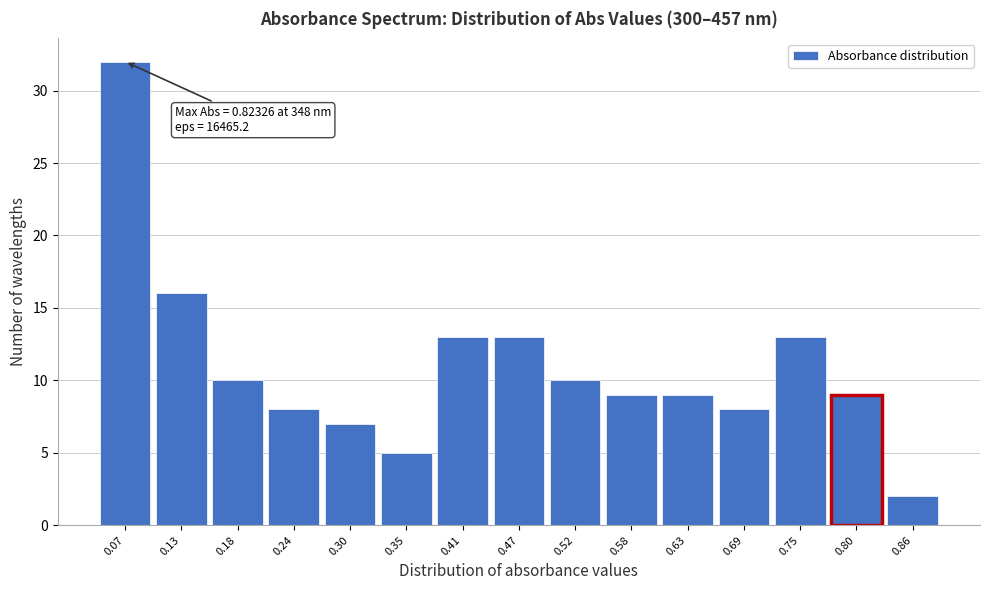

Reading right to left, what are all the values shown in this chart?

2	9	13	8	9	9	10	13	13	5	7	8	10	16	32